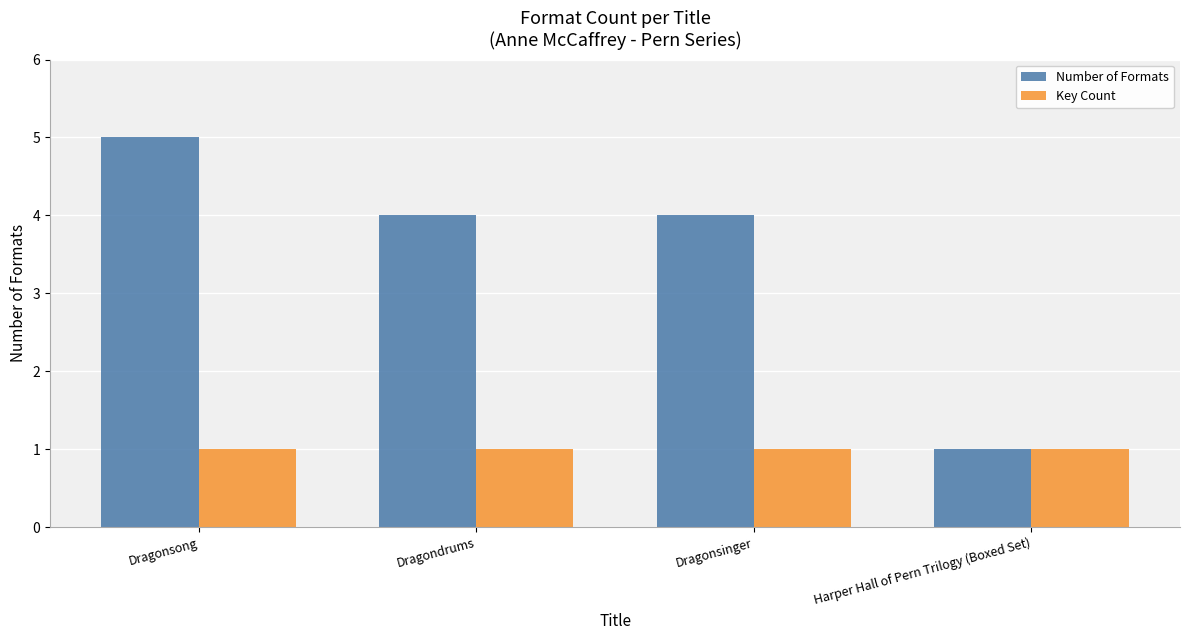

What is the difference between the highest and lowest values at Dragondrums?

3